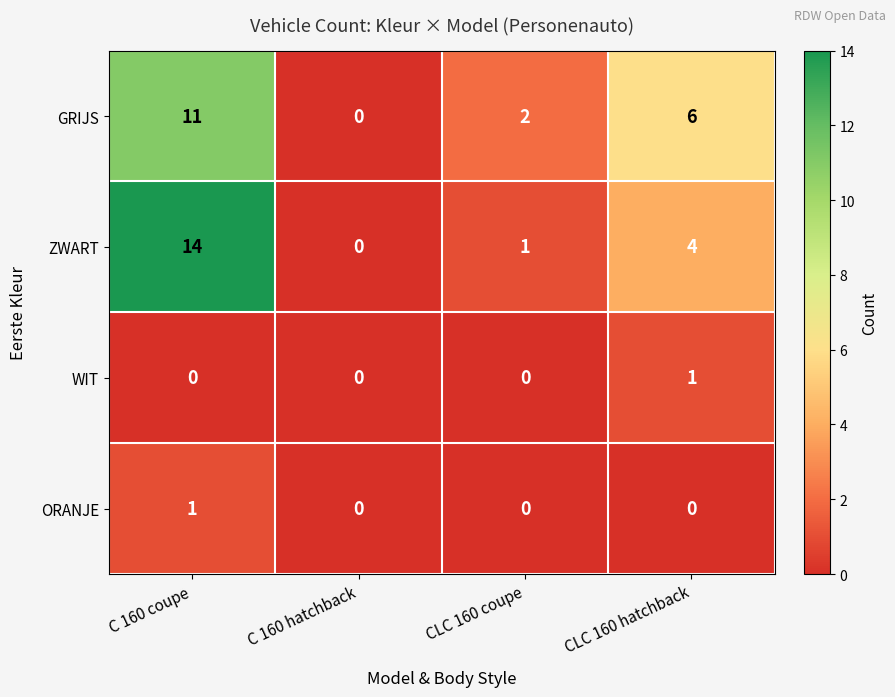

Where is GRIJS nearest to the value 5?

CLC 160 hatchback